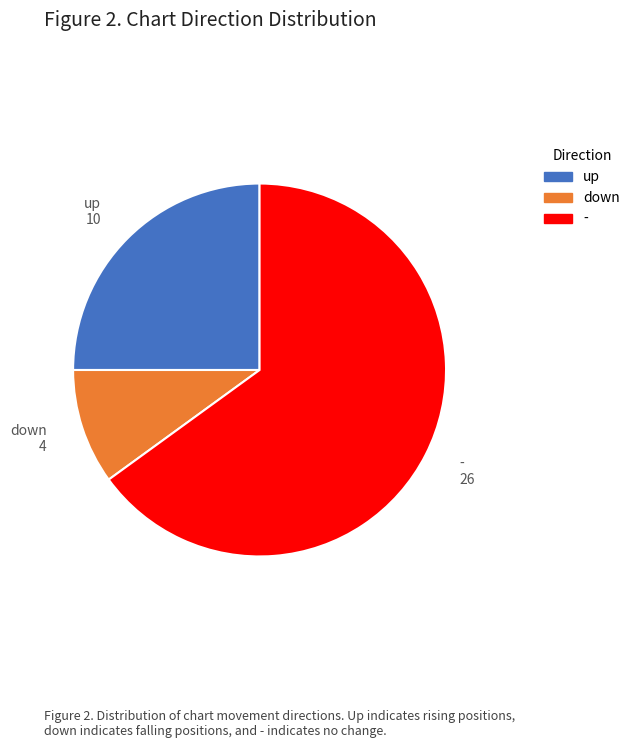

Rank the categories by value from highest to lowest.

-, up, down